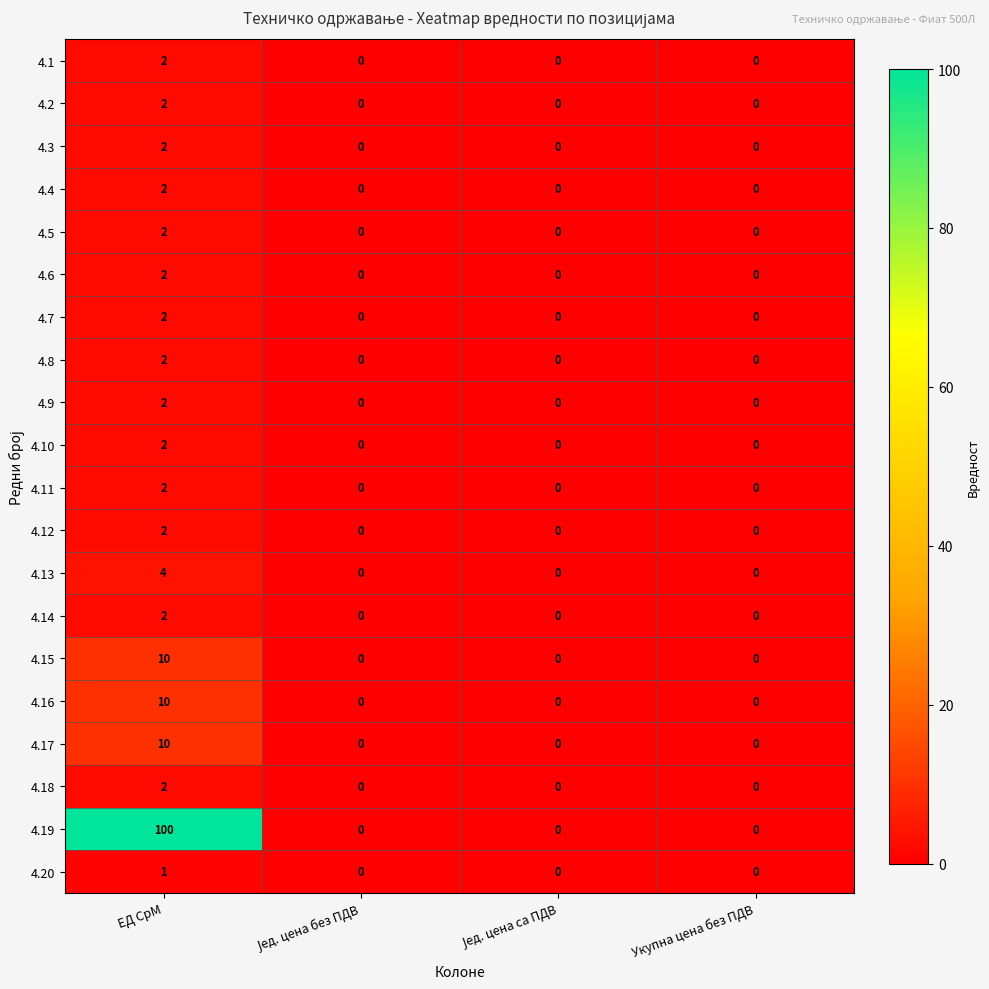

The 4.17 series shows 5 at ЕД СрМ. True or false?

False